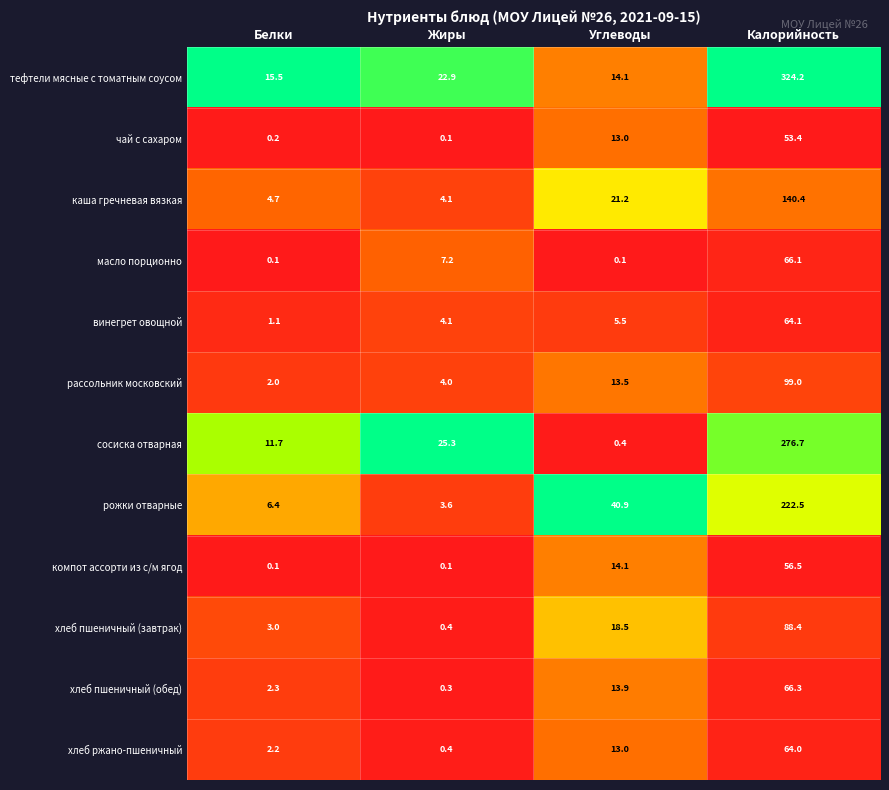

At which label is хлеб пшеничный (обед) closest to 33?

Углеводы